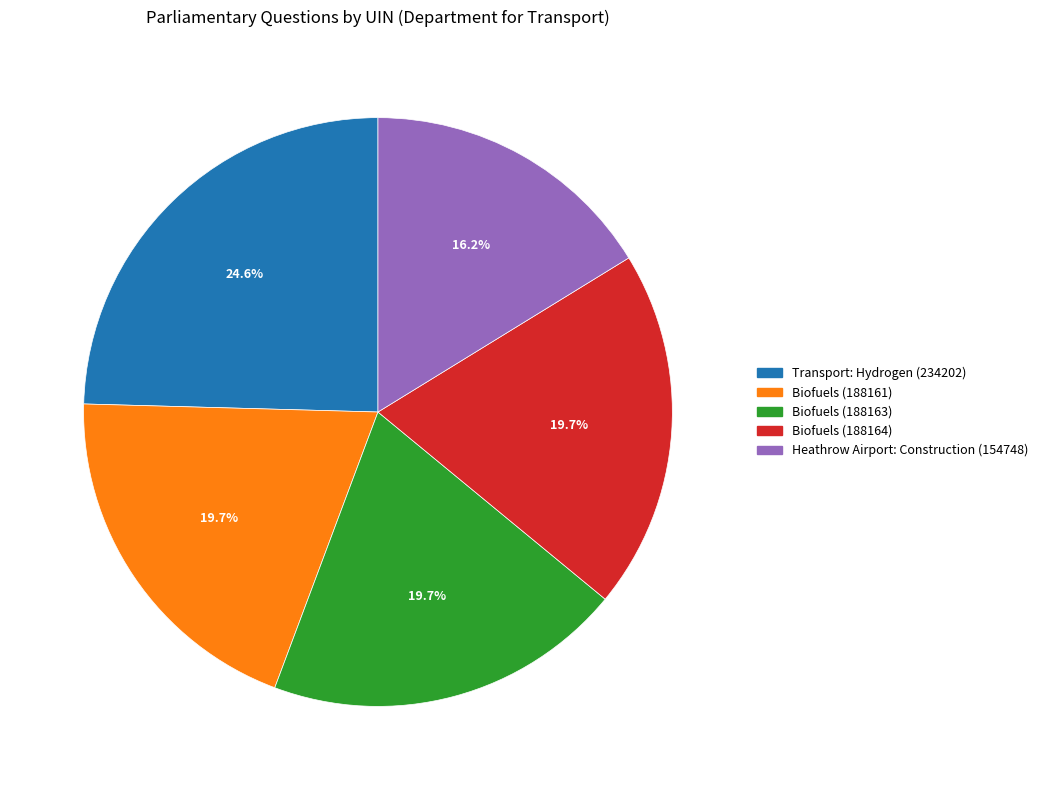

Count the number of slices in the pie.

5